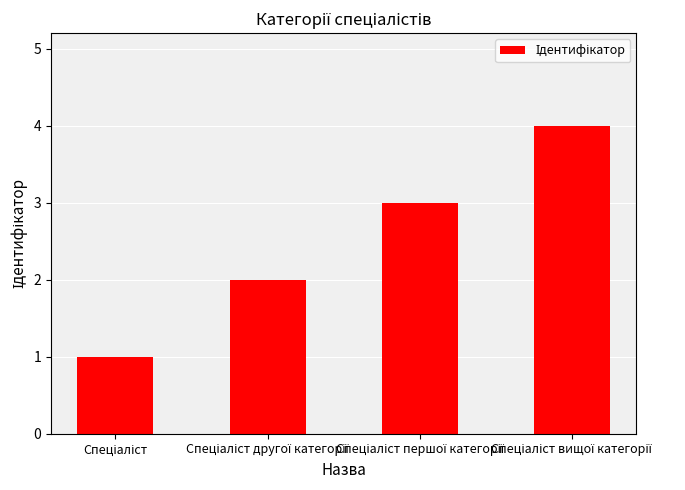

What is the maximum value shown in the chart?

4